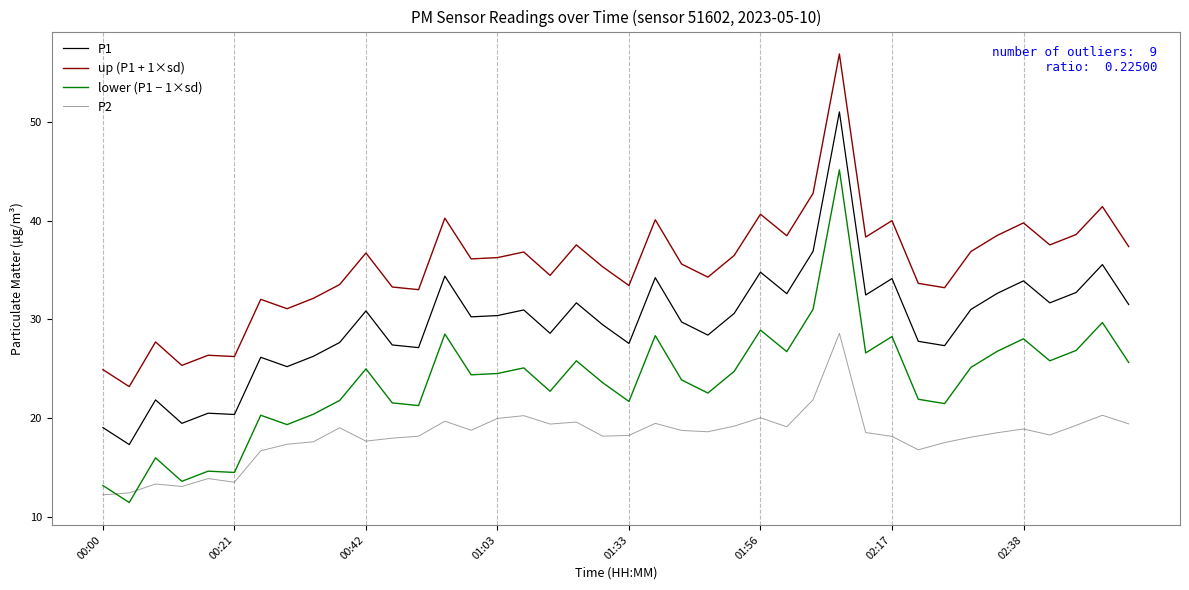

What is the maximum value shown in the chart?

56.9